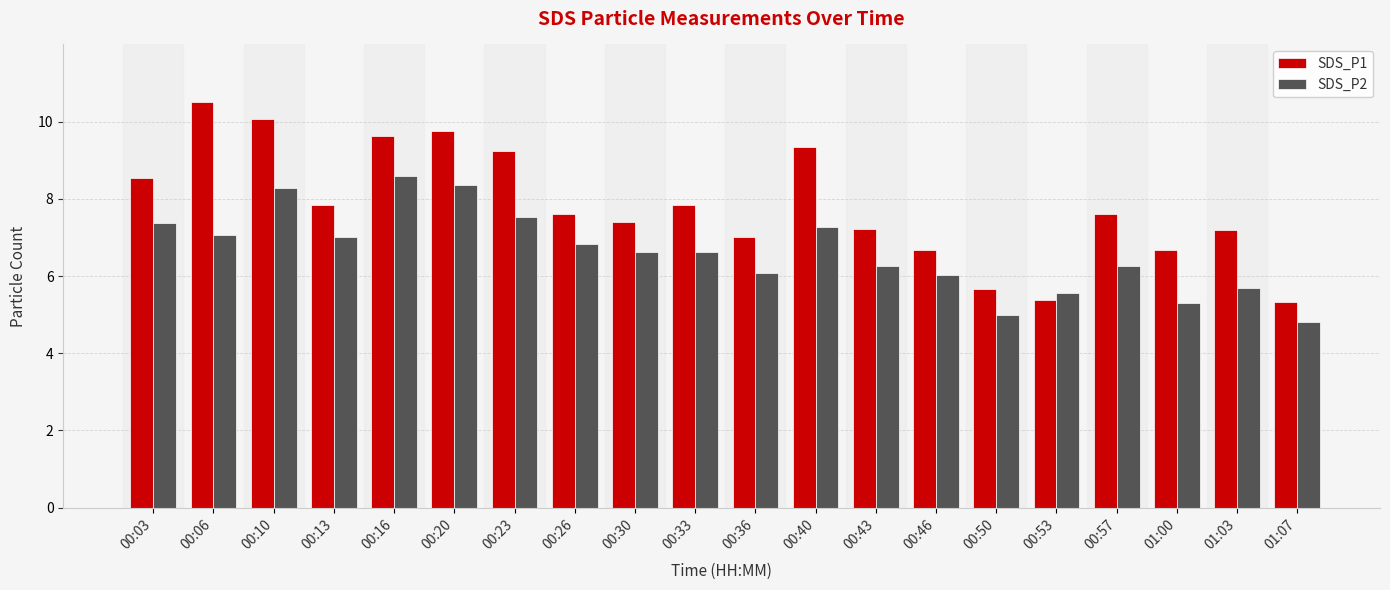

At how many categories does at least one series exceed 10?

2